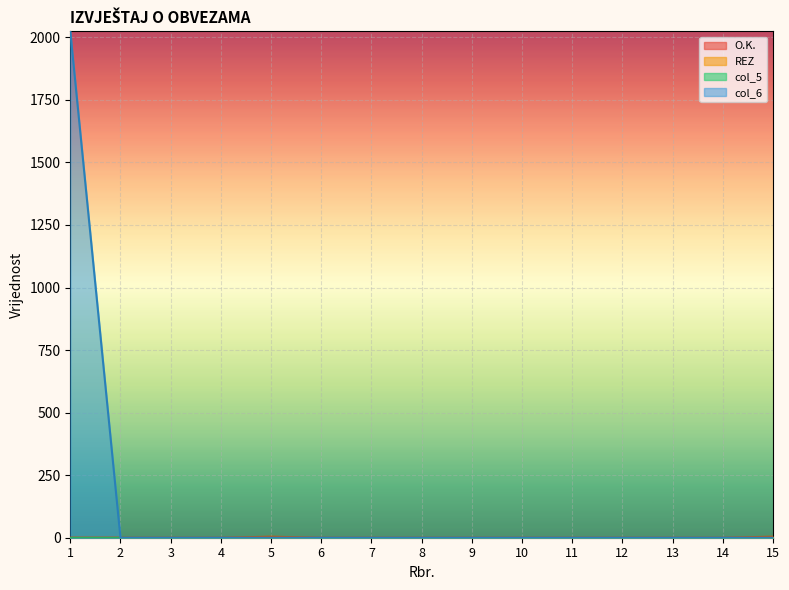

At 7, list the series in order from smallest to largest.

REZ, col_6